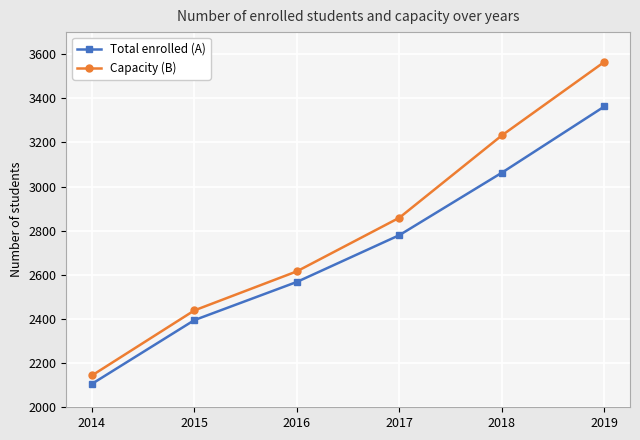

Rank the categories by Capacity (B) value from lowest to highest.

2014, 2015, 2016, 2017, 2018, 2019